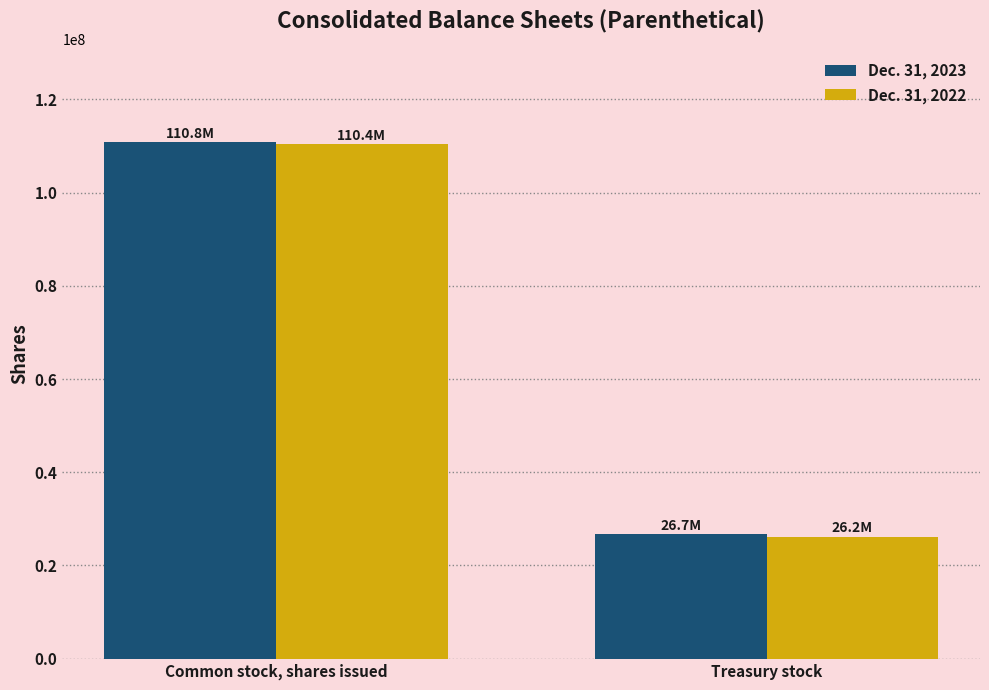

What is the value of the Dec. 31, 2023 bar at the 1st from the left?

110800000